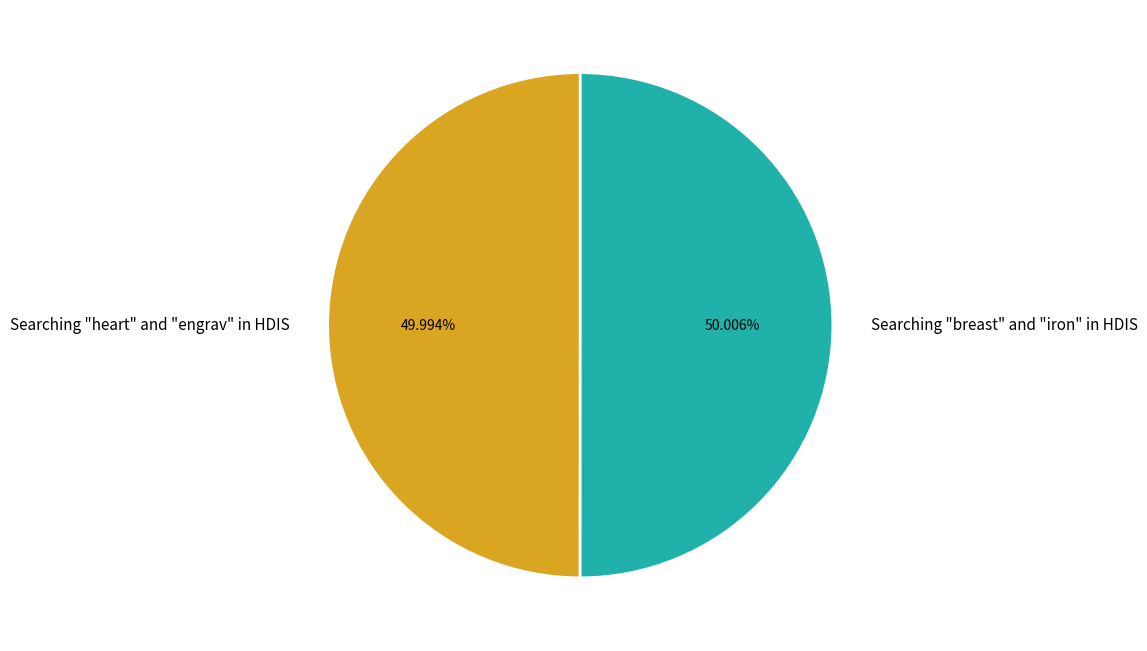

True or false: Searching "breast" and "iron" in HDIS accounts for 50% of the total.

True